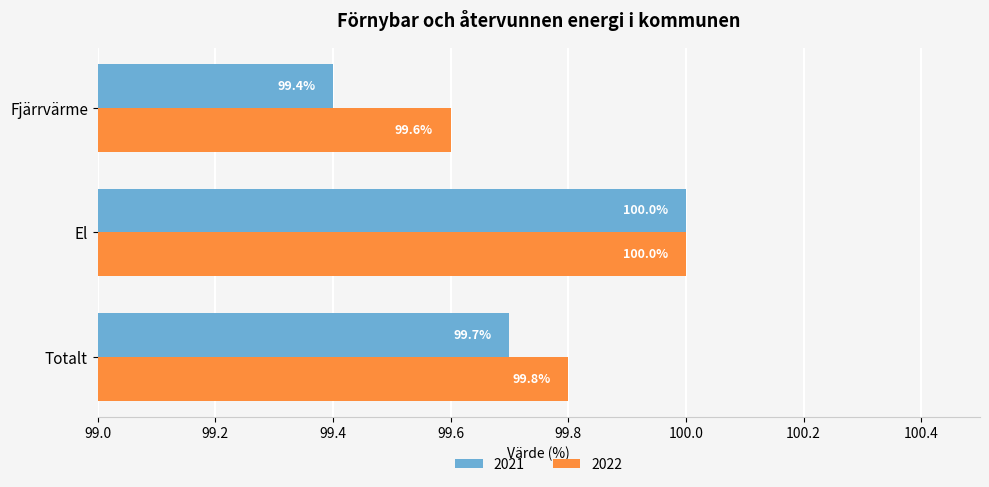

The 2022 series shows 100.0 at El. True or false?

True